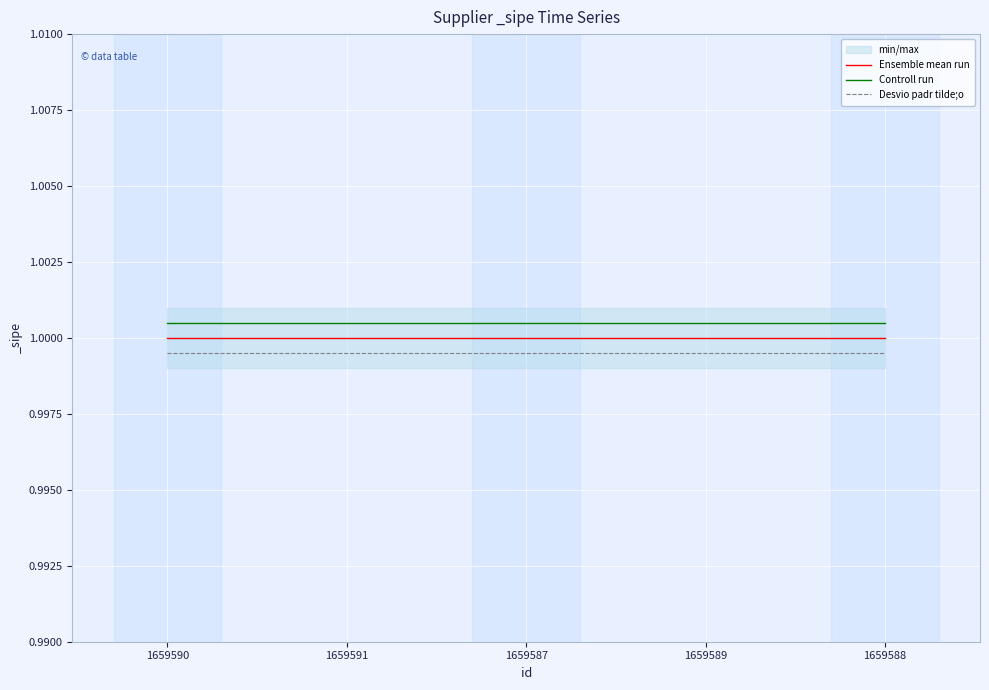

Read the Ensemble mean run value at 1659587.

1.0